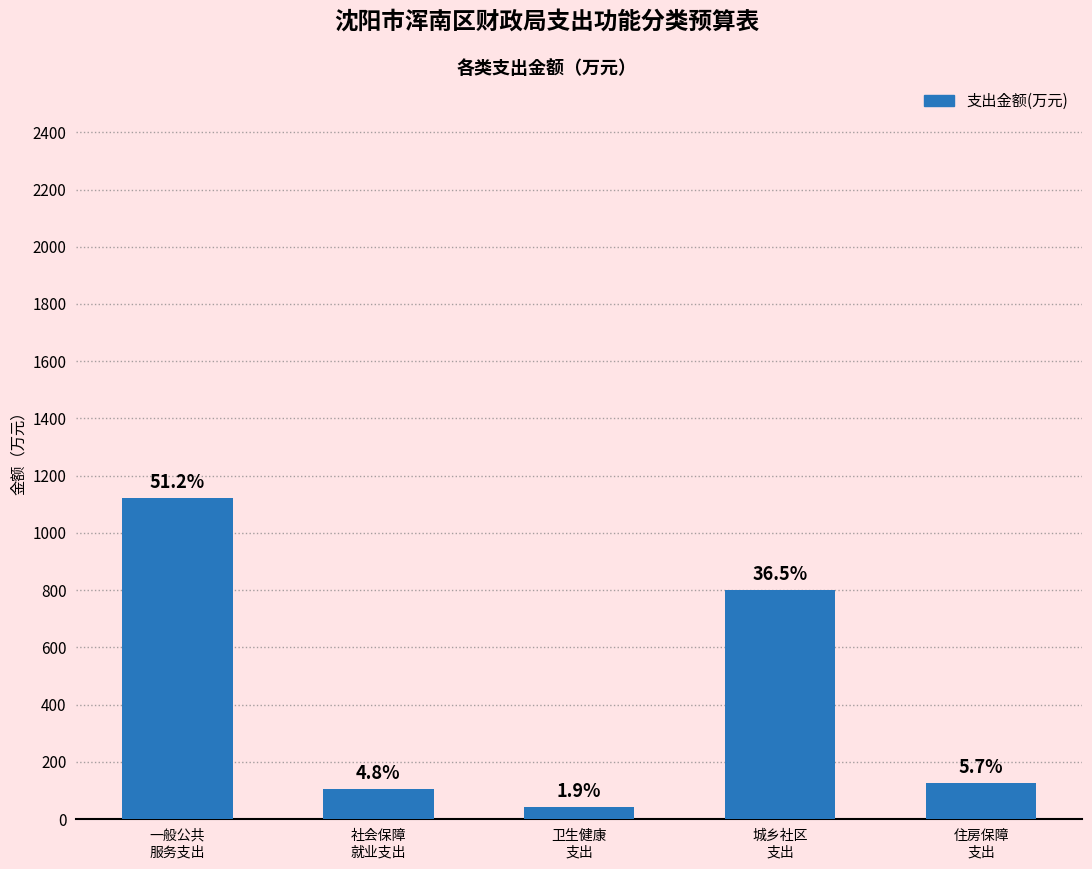

What is the sum of all values?

2191.7